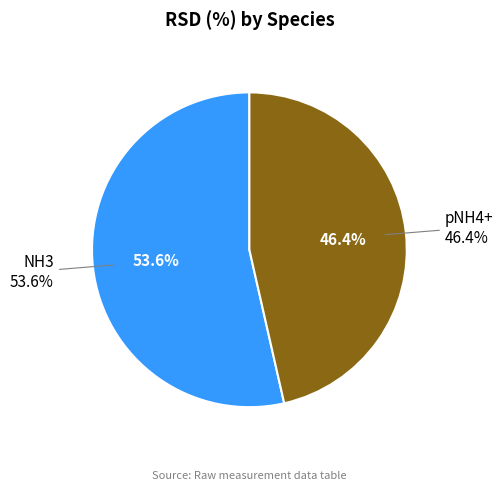

What portion of the pie excludes NH3?

46.4%